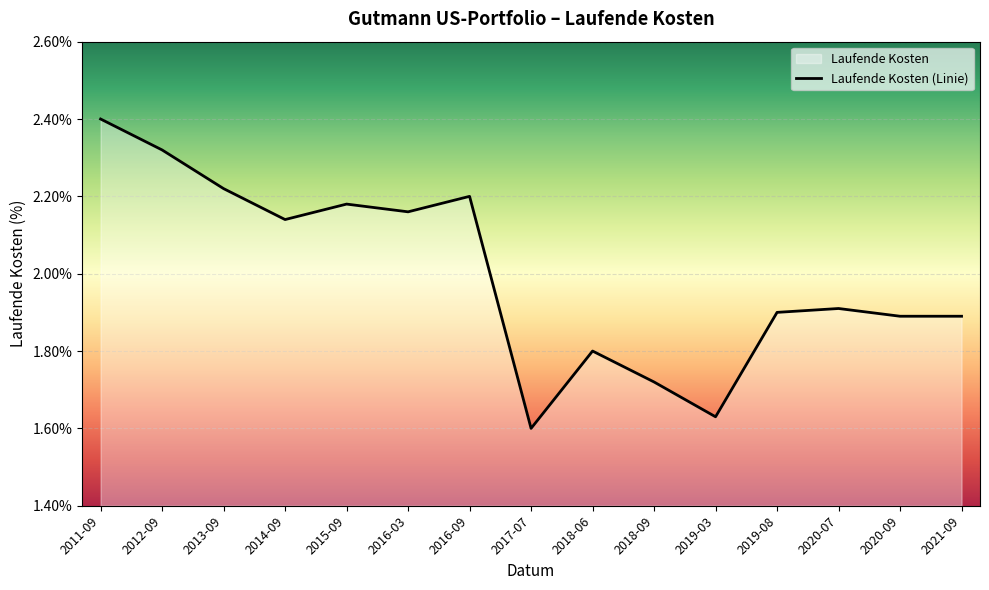

What is the difference between the maximum and minimum values?

0.8